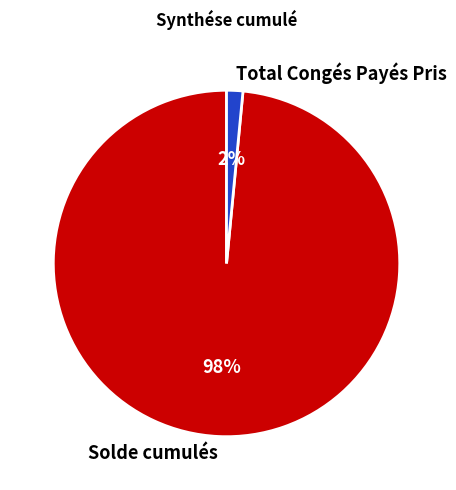

What is the smallest slice in the pie chart?

Total Congés Payés Pris